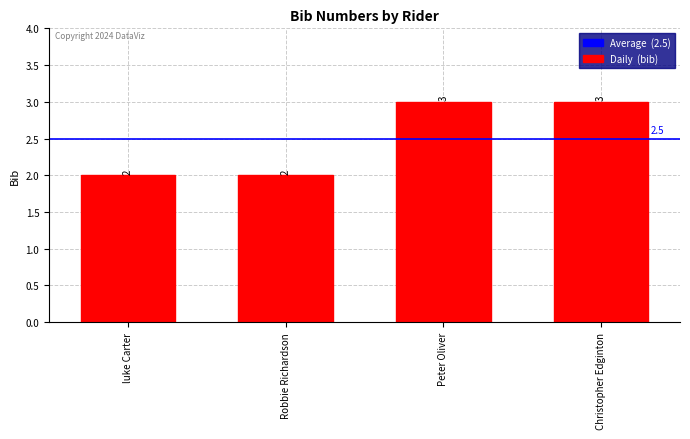

Reading left to right, what are all the values shown in this chart?

luke Carter=2	Robbie Richardson=2	Peter Oliver=3	Christopher Edginton=3